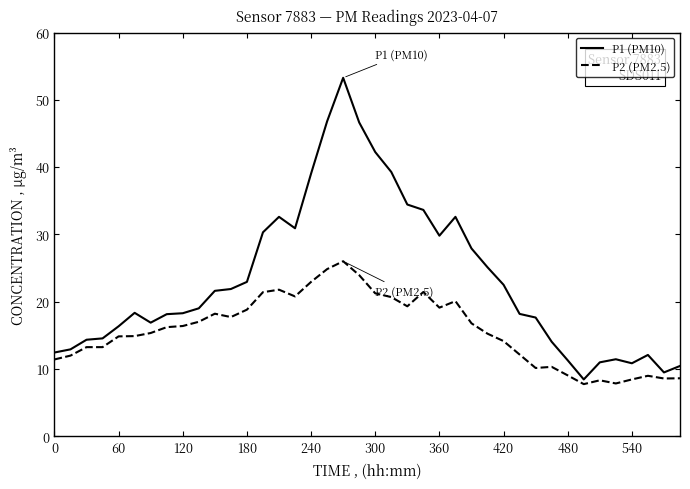

Which series has the largest total across all categories?

P1 (PM10)